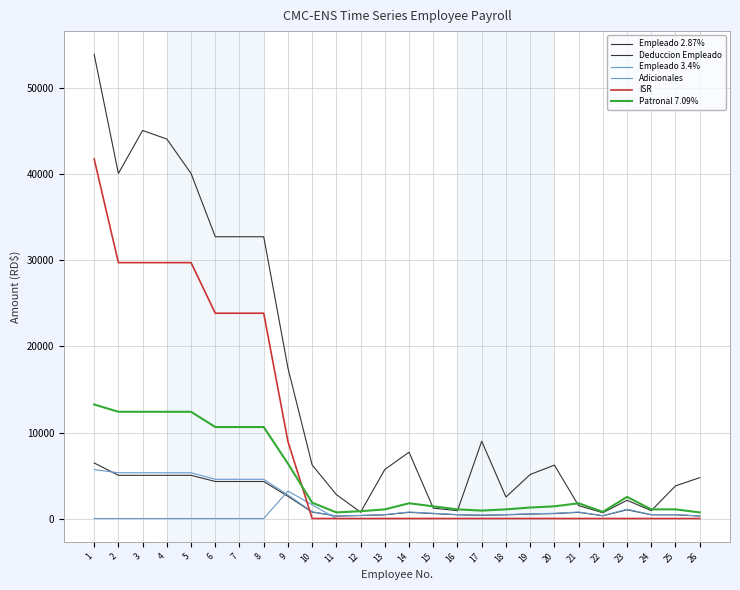

How many lines are shown in the chart?

6